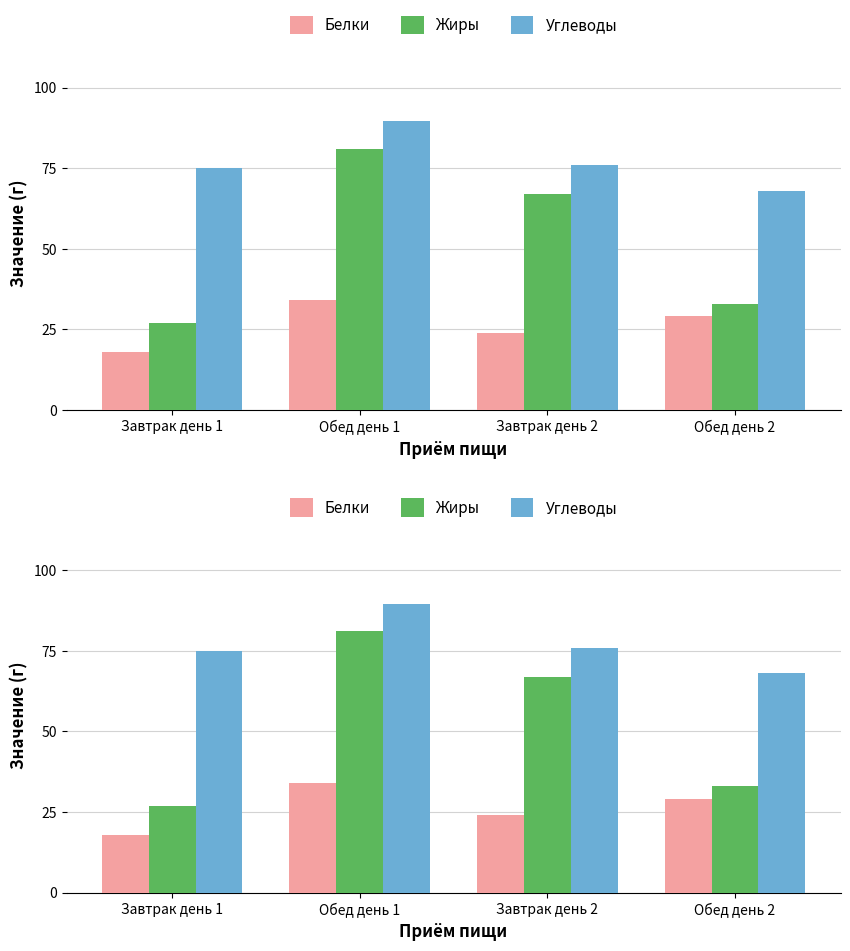

What are all the series names shown in the legend?

Белки, Жиры, Углеводы